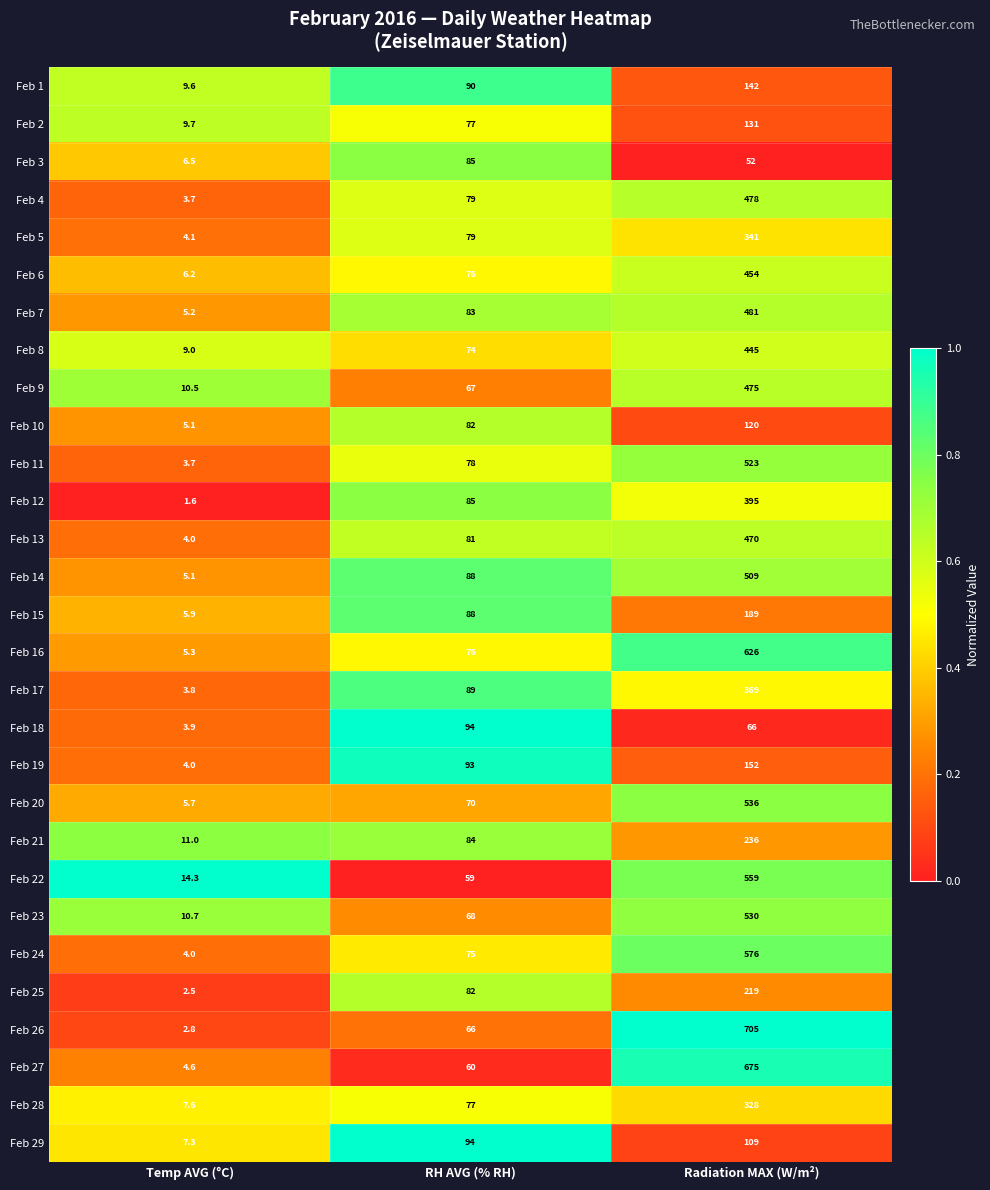

Rank the series at Radiation MAX (W/m²) from lowest to highest value.

Feb 3, Feb 18, Feb 29, Feb 10, Feb 2, Feb 1, Feb 19, Feb 15, Feb 25, Feb 21, Feb 28, Feb 5, Feb 17, Feb 12, Feb 8, Feb 6, Feb 13, Feb 9, Feb 4, Feb 7, Feb 14, Feb 11, Feb 23, Feb 20, Feb 22, Feb 24, Feb 16, Feb 27, Feb 26